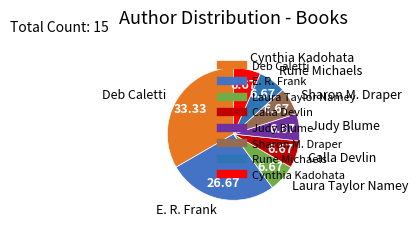

To the nearest percent, what is the average slice percentage?

12%